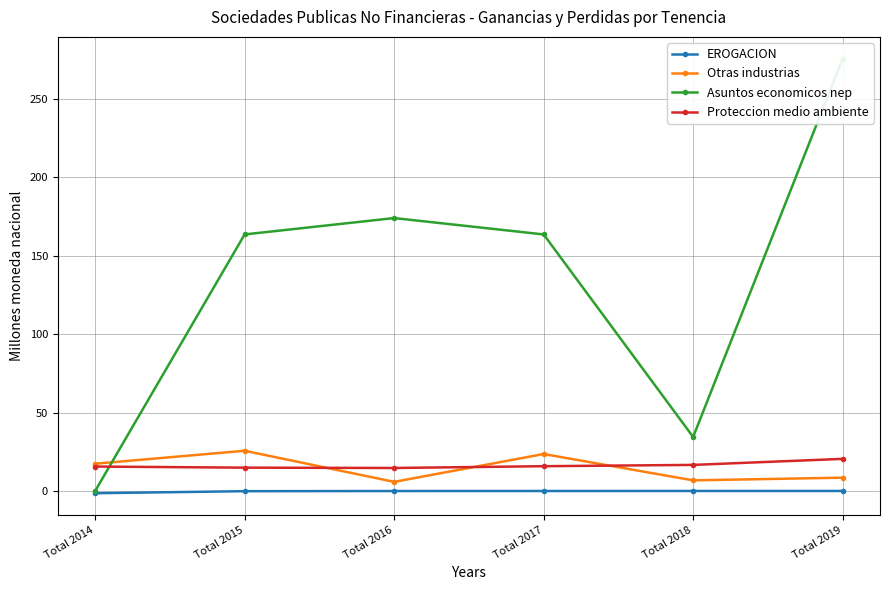

Is the value of Asuntos economicos nep at Total 2019 greater than the value of Otras industrias at Total 2019?

Yes